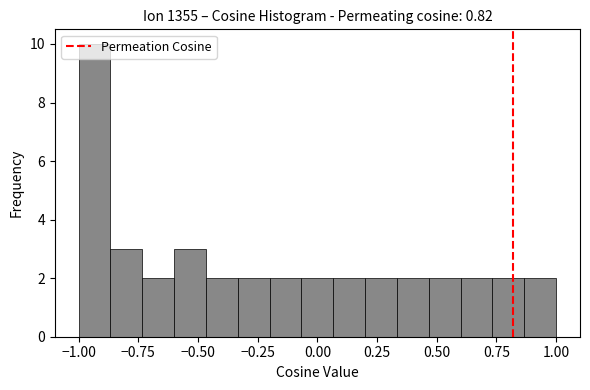

Read against the x-axis, roughly where is the centre of the tallest bar?

-0.95